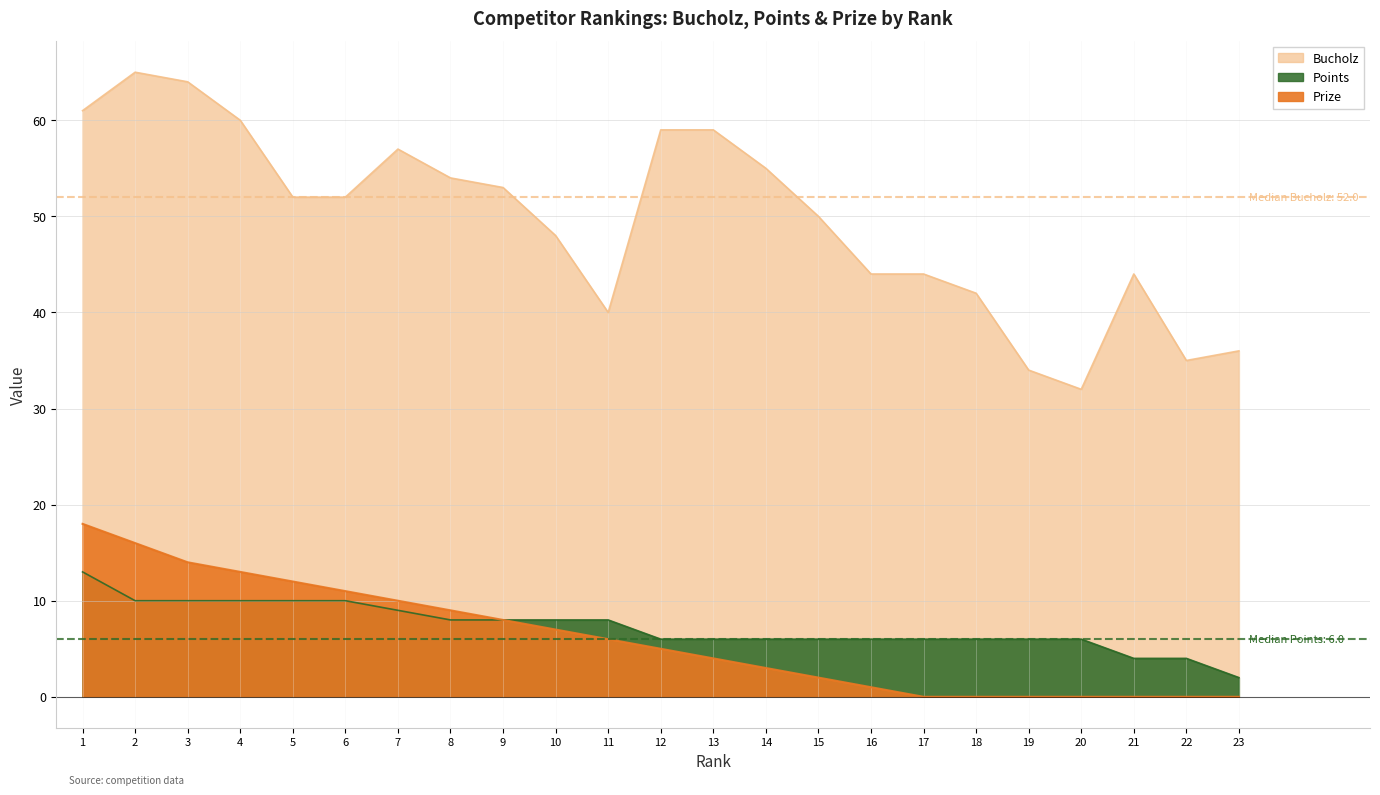

What is the sum of all Bucholz values?

1140